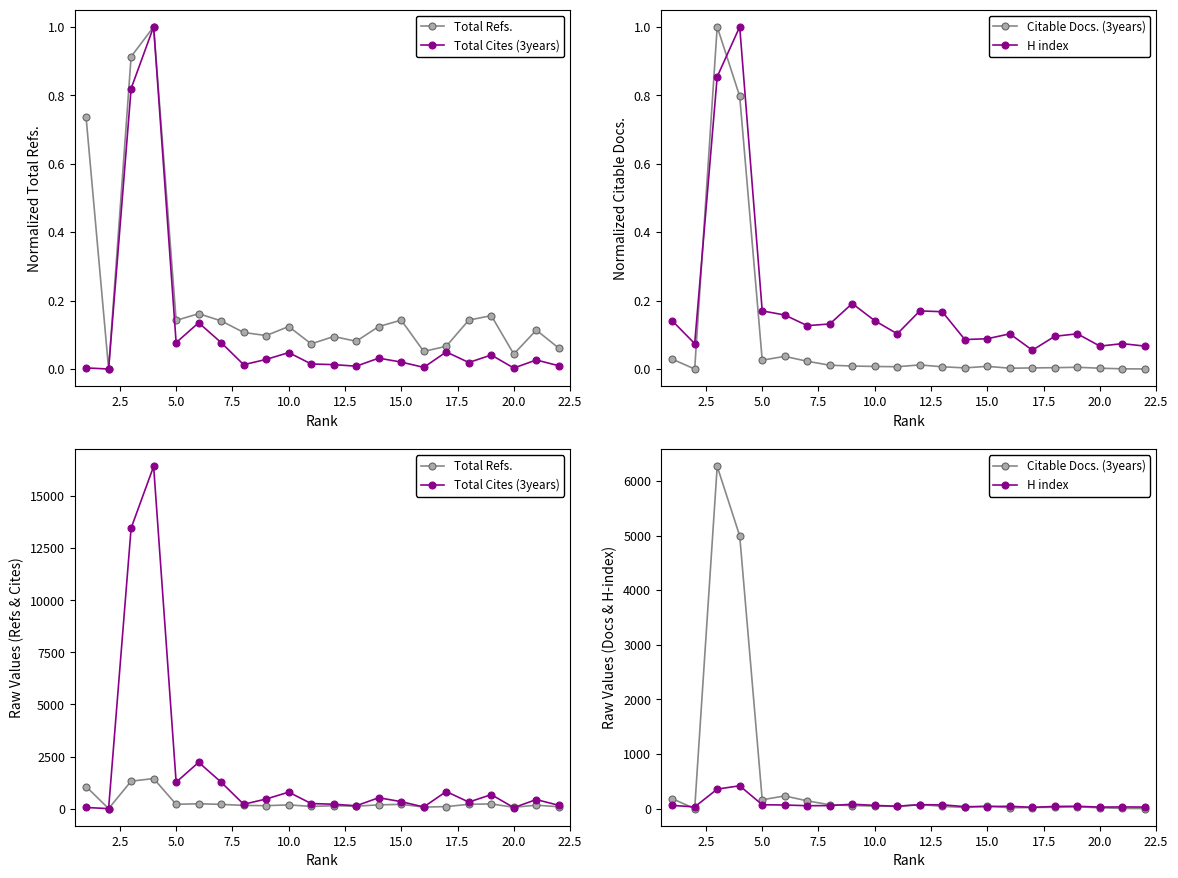

What is the greatest value displayed?

16423